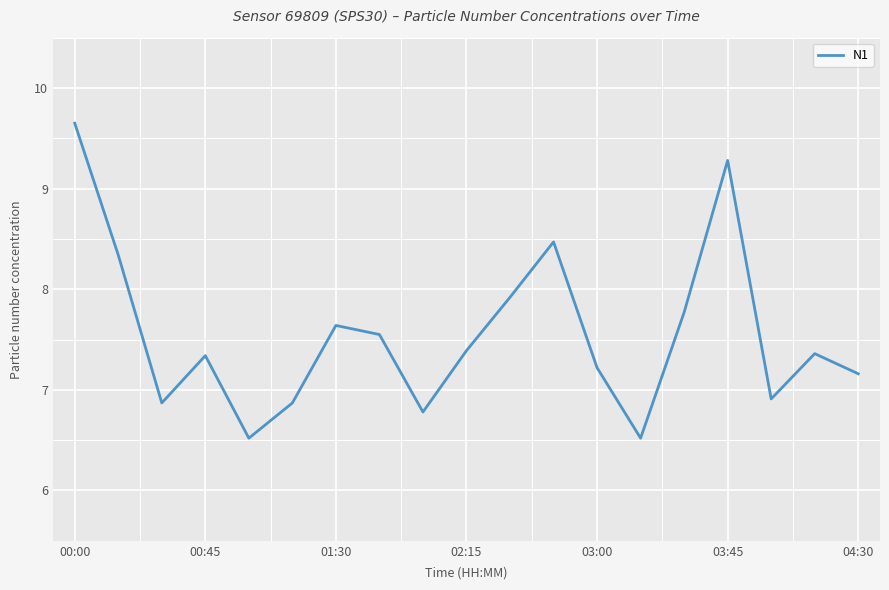

What is the minimum value shown in the chart?

6.5